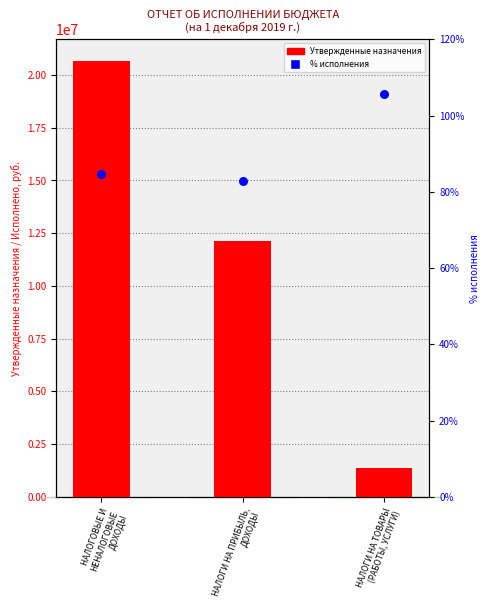

Which series contains the lowest Y value?

% исполнения